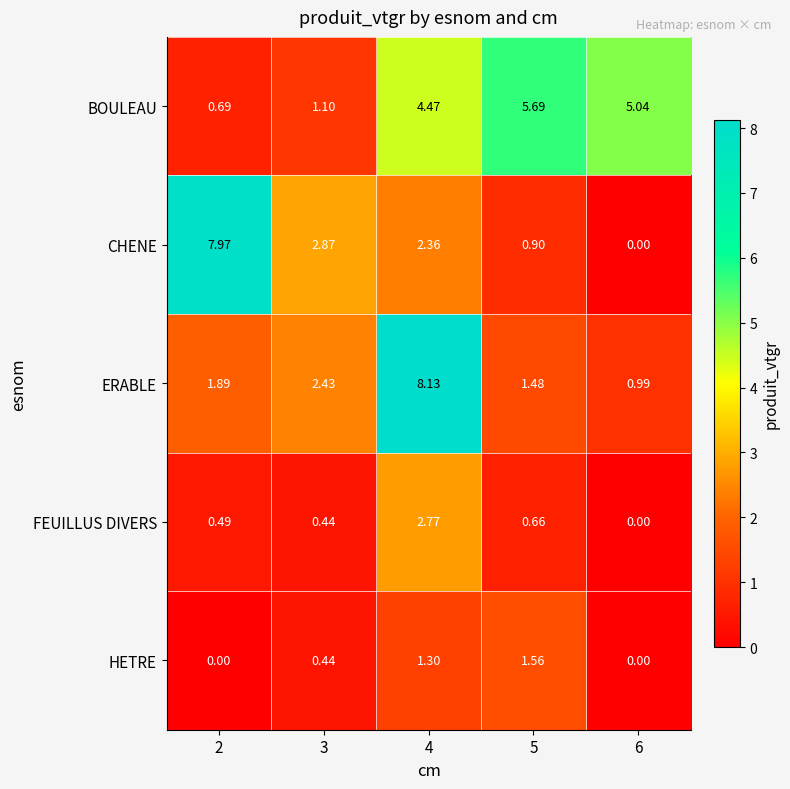

Which series has the largest range (max minus min)?

CHENE